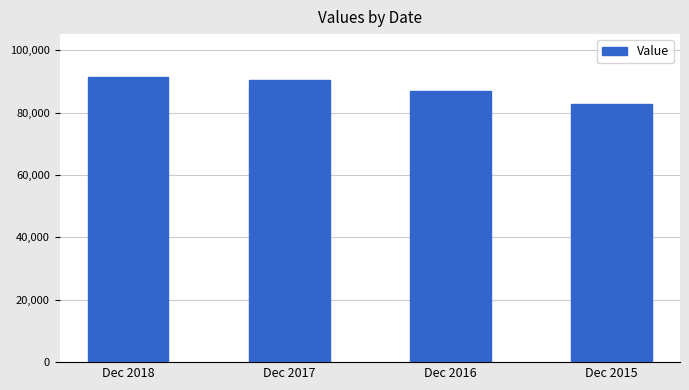

How many bars are there in total?

4